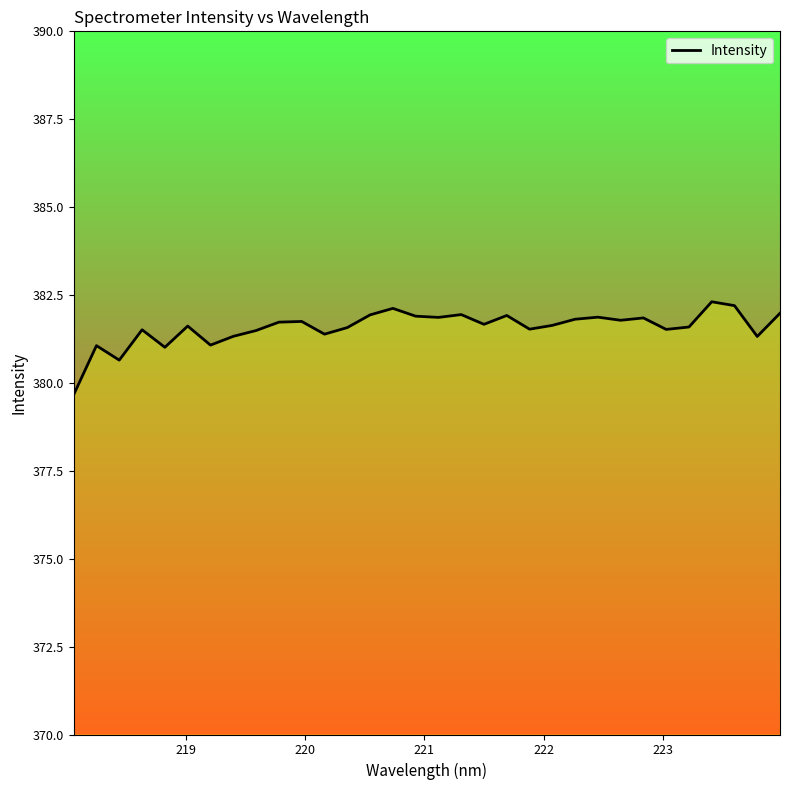

What is the maximum value shown in the chart?

382.3